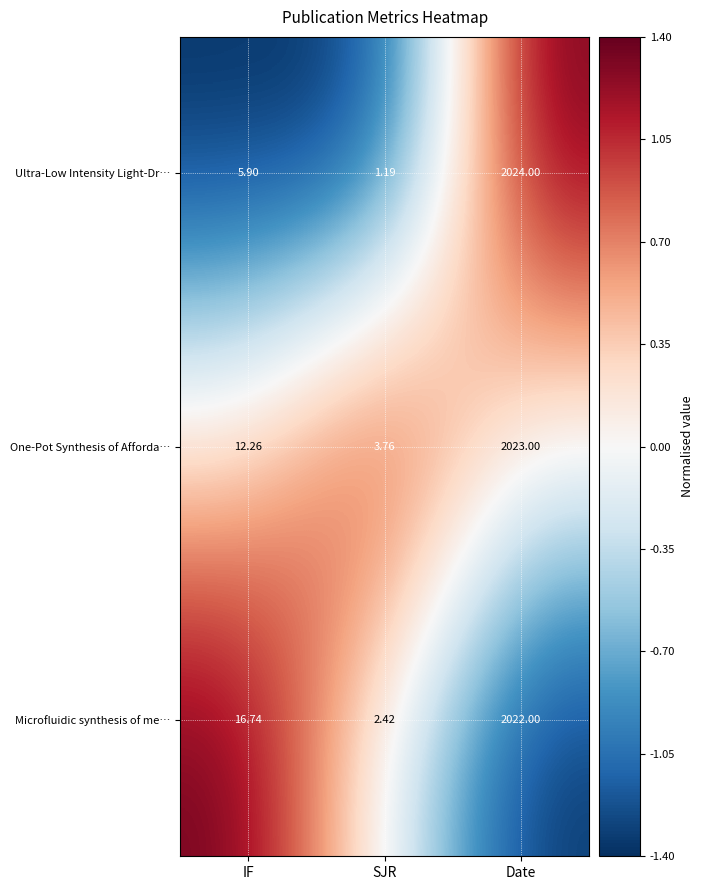

What is the greatest value displayed?

2024.0